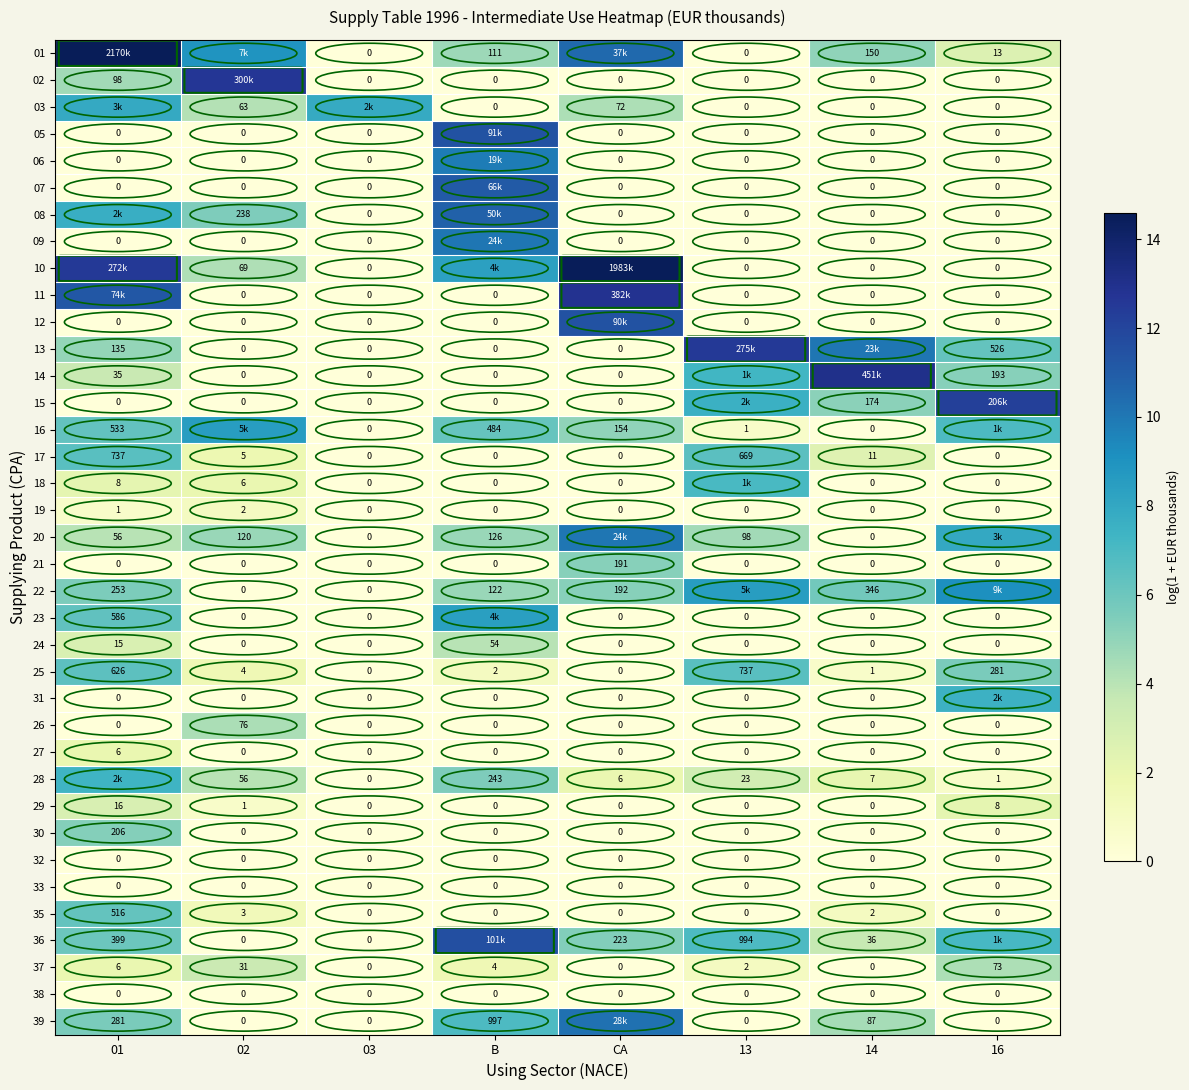

What is the total value across all series at 16?

77.9